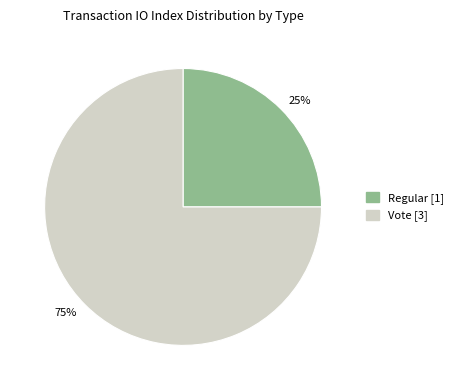

True or false: 75% accounts for 75% of the total.

True